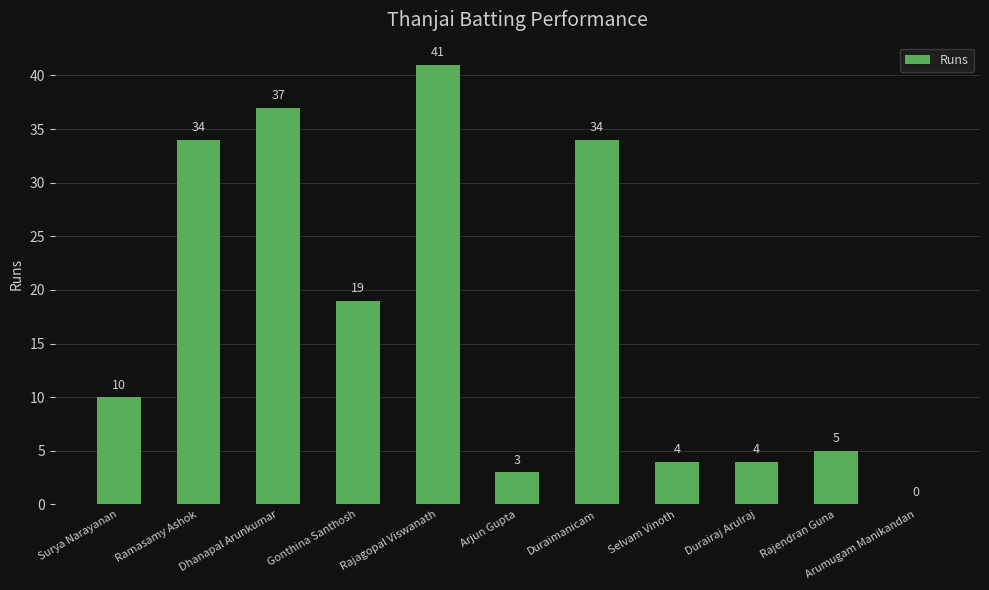

Reading right to left, transcribe all the data shown in this chart.

Arumugam Manikandan=0	Rajendran Guna=5	Durairaj Arulraj=4	Selvam Vinoth=4	Duraimanicam=34	Arjun Gupta=3	Rajagopal Viswanath=41	Gonthina Santhosh=19	Dhanapal Arunkumar=37	Ramasamy Ashok=34	Surya Narayanan=10